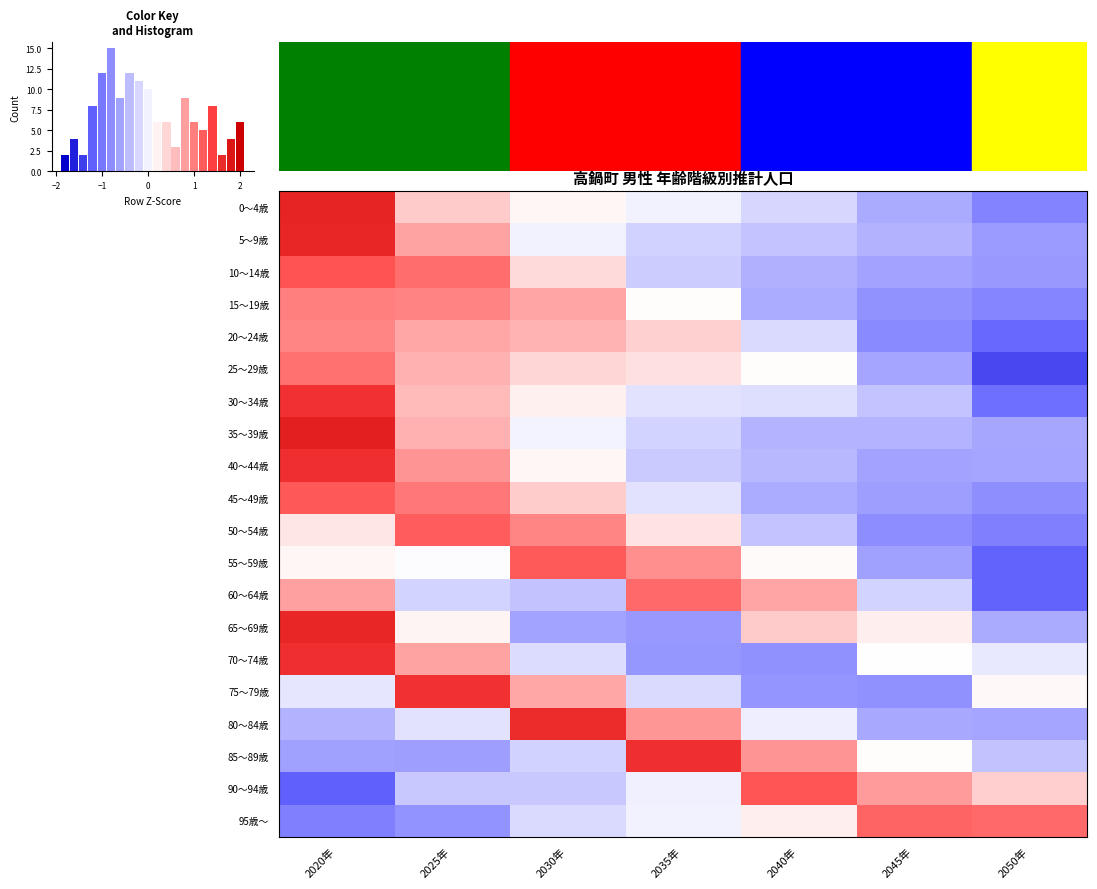

Rank the series at 2035年 from highest to lowest value.

85～89歳, 60～64歳, 55～59歳, 80～84歳, 20～24歳, 25～29歳, 50～54歳, 15～19歳, 0～4歳, 95歳～, 90～94歳, 30～34歳, 45～49歳, 75～79歳, 35～39歳, 5～9歳, 10～14歳, 40～44歳, 65～69歳, 70～74歳